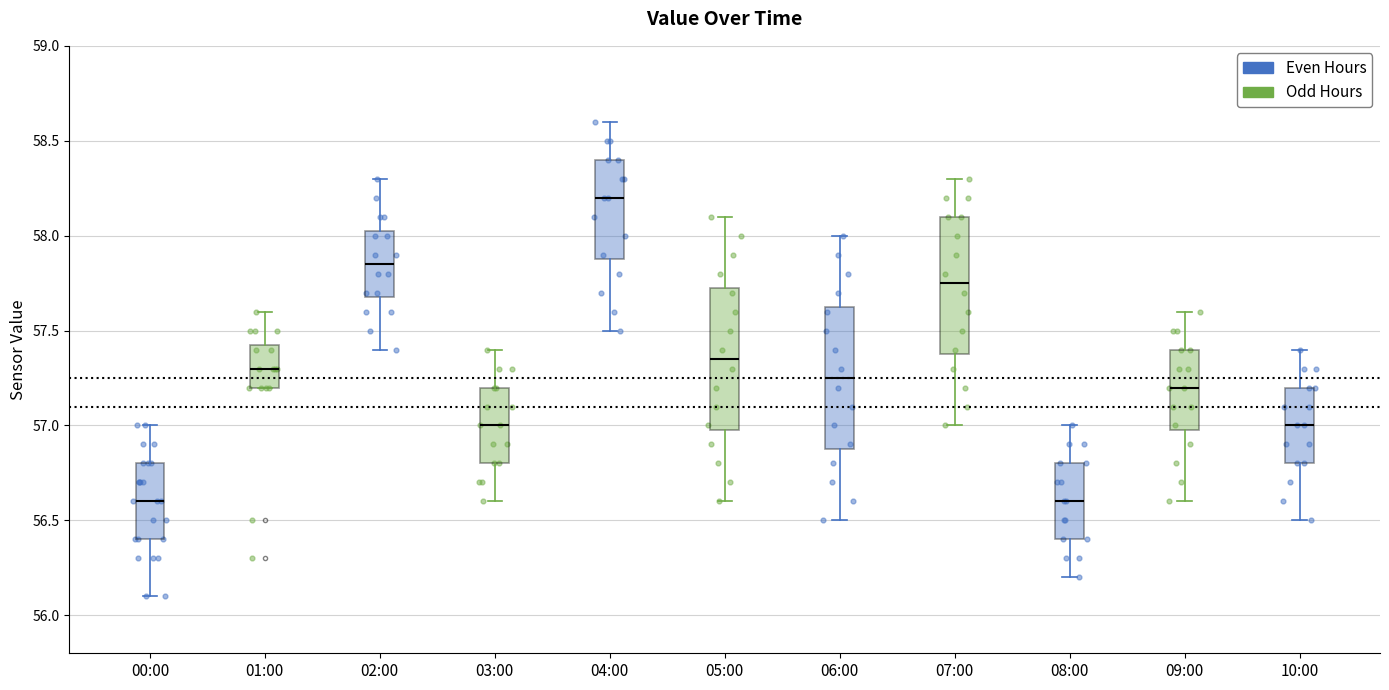

Reading left to right, transcribe this box plot: for each box, give where its median line is, the range the box spans, and where its two whiskers end, as read against the y-axis. The values are not printed on the chart, so give them approximately, as read against the axis.

00:00: median 56.60, box 56.40 to 56.80, whiskers 56.10 to 57.00
01:00: median 57.30, box 57.20 to 57.45, whiskers 57.20 to 57.60
02:00: median 57.85, box 57.70 to 58.05, whiskers 57.40 to 58.30
03:00: median 57.00, box 56.80 to 57.20, whiskers 56.60 to 57.40
04:00: median 58.20, box 57.90 to 58.40, whiskers 57.50 to 58.60
05:00: median 57.35, box 57.00 to 57.75, whiskers 56.60 to 58.10
06:00: median 57.25, box 56.90 to 57.65, whiskers 56.50 to 58.00
07:00: median 57.75, box 57.40 to 58.10, whiskers 57.00 to 58.30
08:00: median 56.60, box 56.40 to 56.80, whiskers 56.20 to 57.00
09:00: median 57.20, box 57.00 to 57.40, whiskers 56.60 to 57.60
10:00: median 57.00, box 56.80 to 57.20, whiskers 56.50 to 57.40